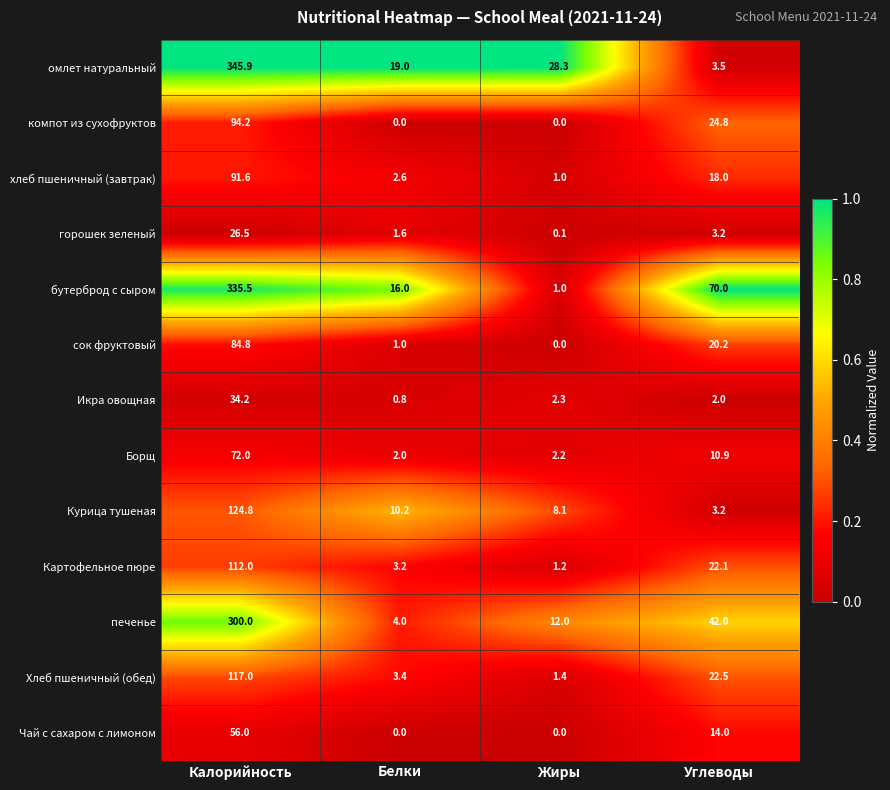

At Калорийность, list the series in order from largest to smallest.

омлет натуральный, бутерброд с сыром, печенье, Курица тушеная, Хлеб пшеничный (обед), Картофельное пюре, компот из сухофруктов, хлеб пшеничный (завтрак), сок фруктовый, Борщ, Чай с сахаром с лимоном, Икра овощная, горошек зеленый